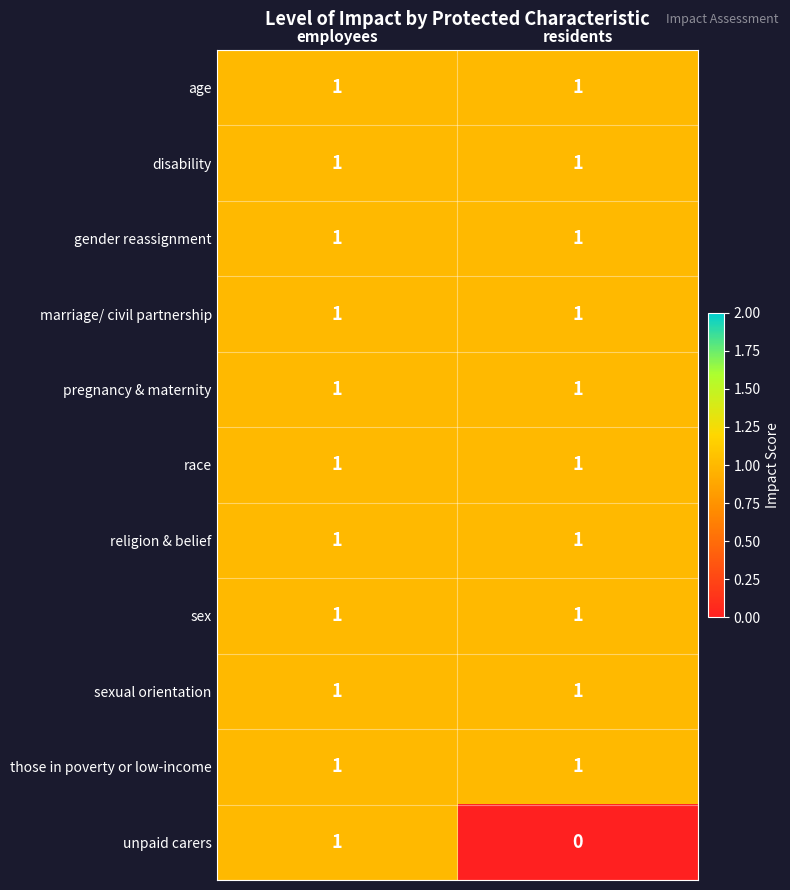

List the labels in order of unpaid carers value, smallest first.

residents, employees